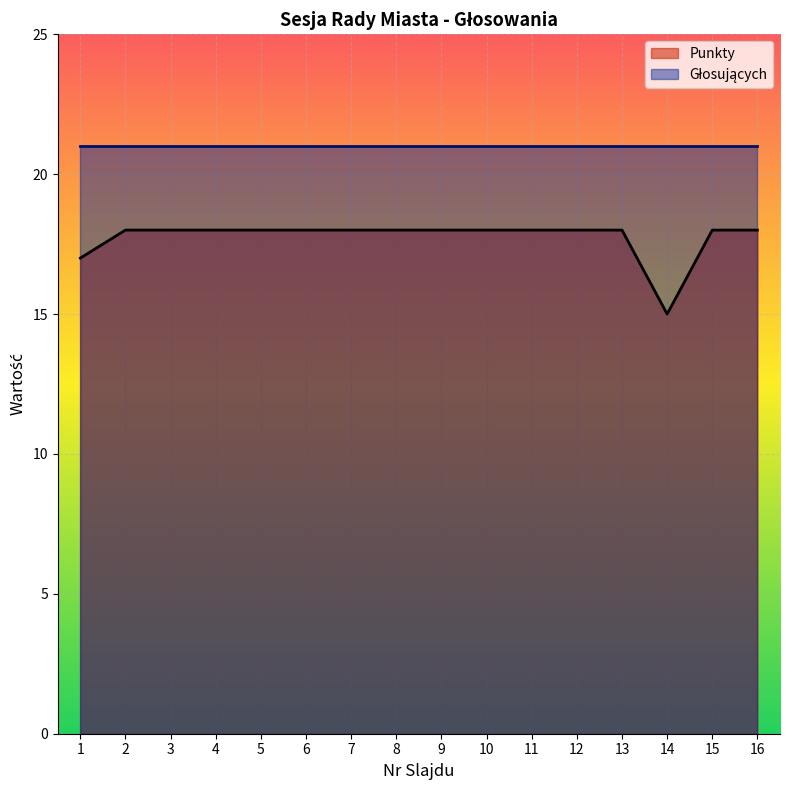

What is the sum of all values?

284